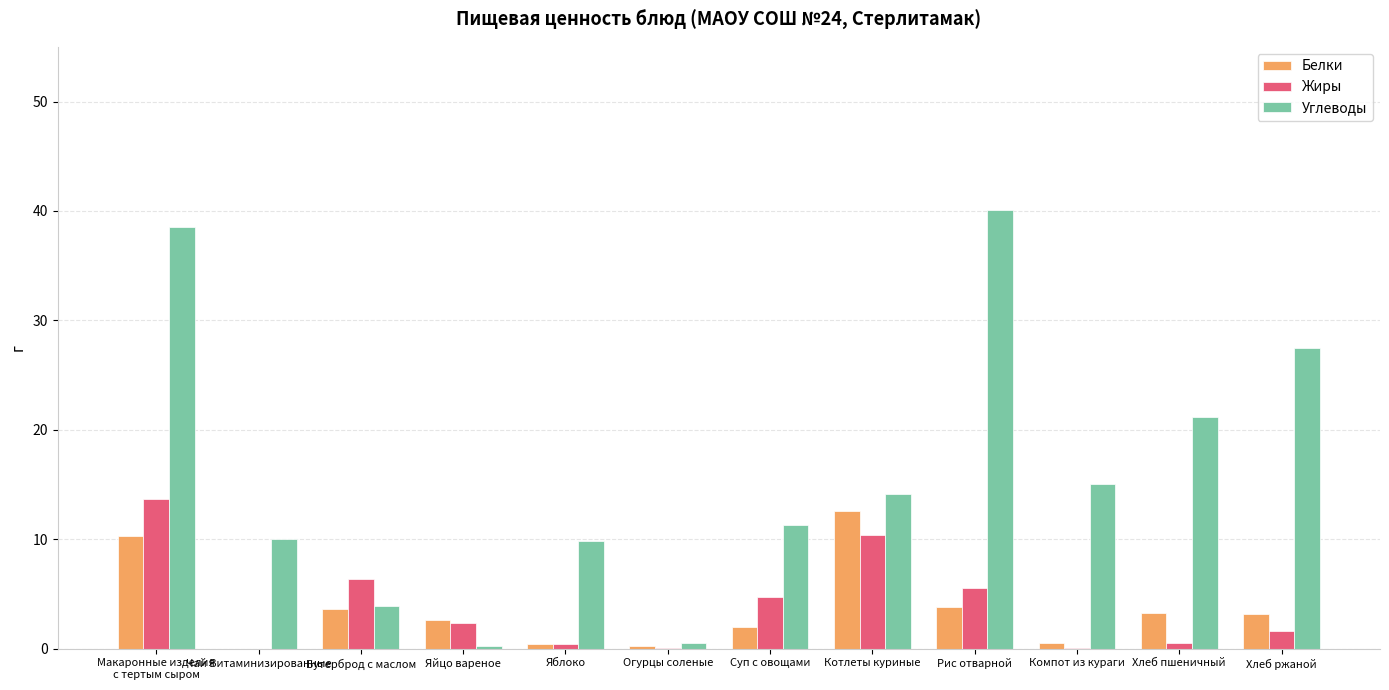

Which series has the largest range (max minus min)?

Углеводы